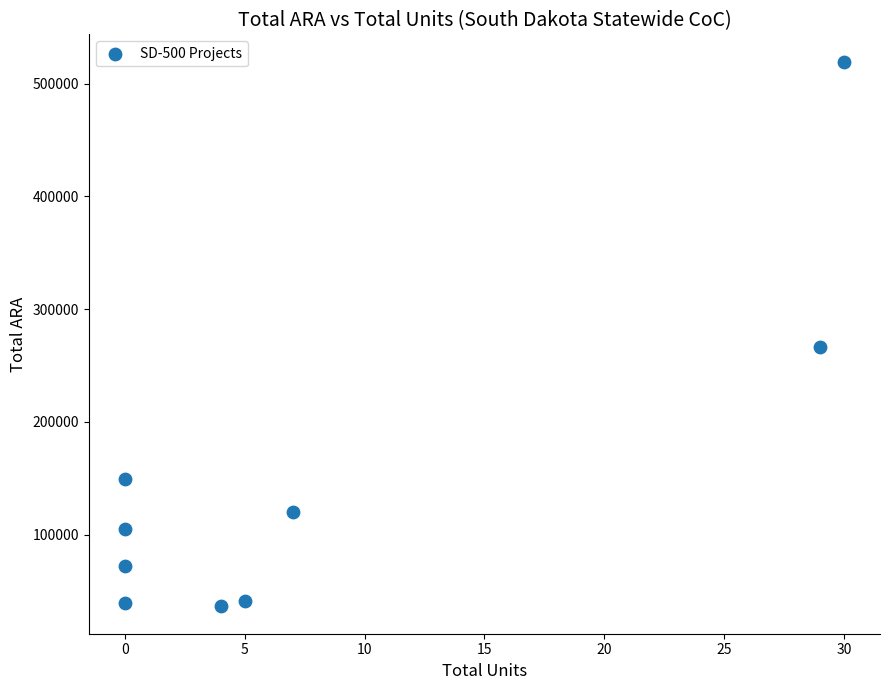

What Y value in the scatter plot is closest to 277816?

266364